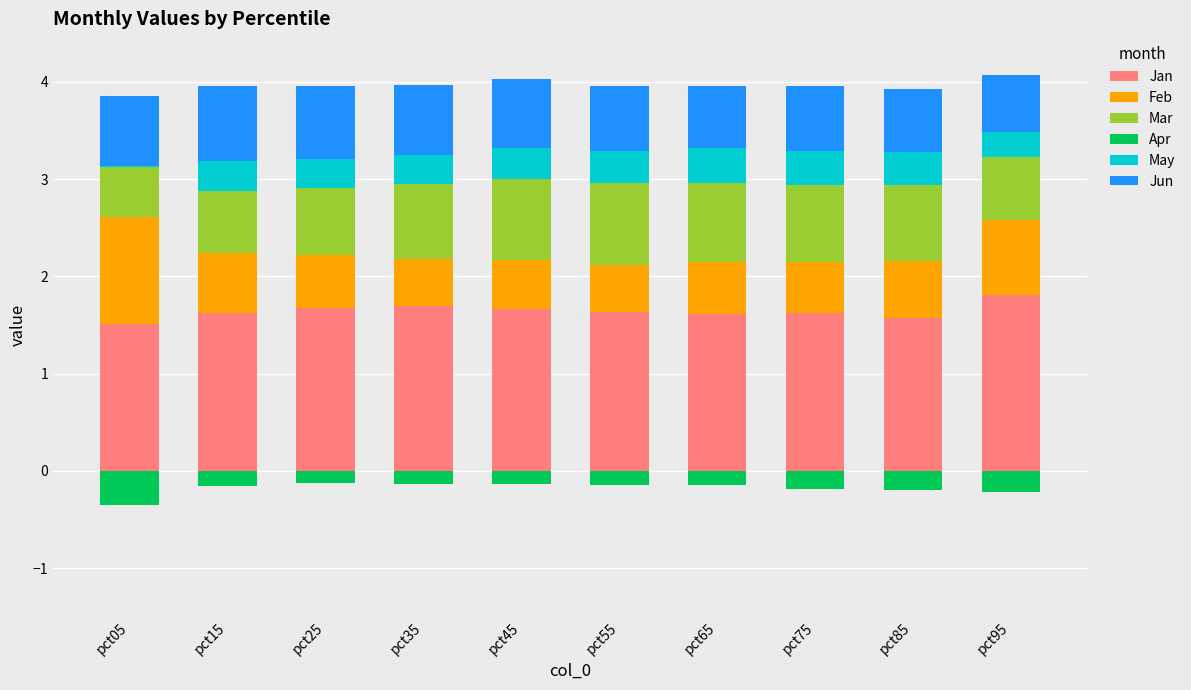

The Jan series shows 1.6 at pct65. True or false?

True